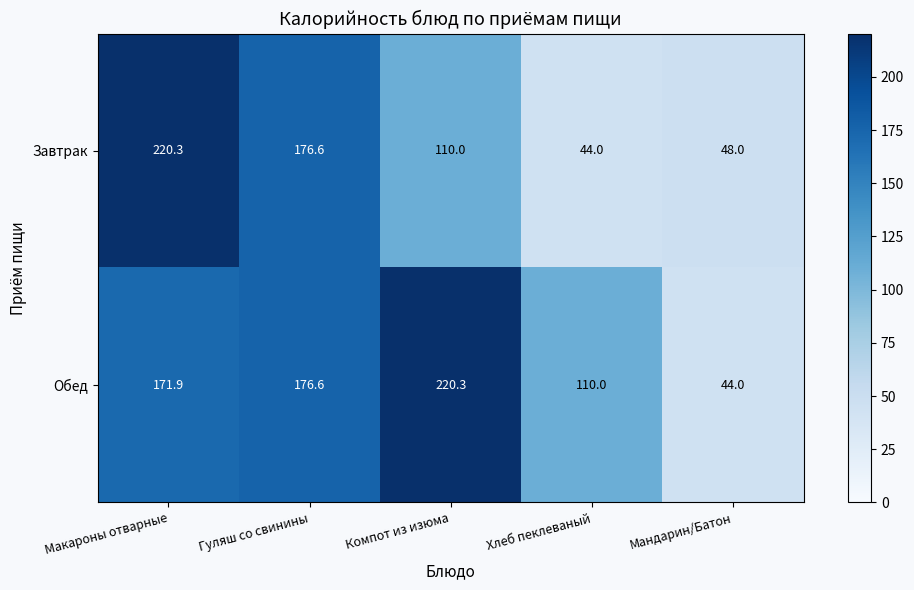

List the labels in order of Завтрак value, smallest first.

Хлеб пеклеваный, Мандарин/Батон, Компот из изюма, Гуляш со свинины, Макароны отварные